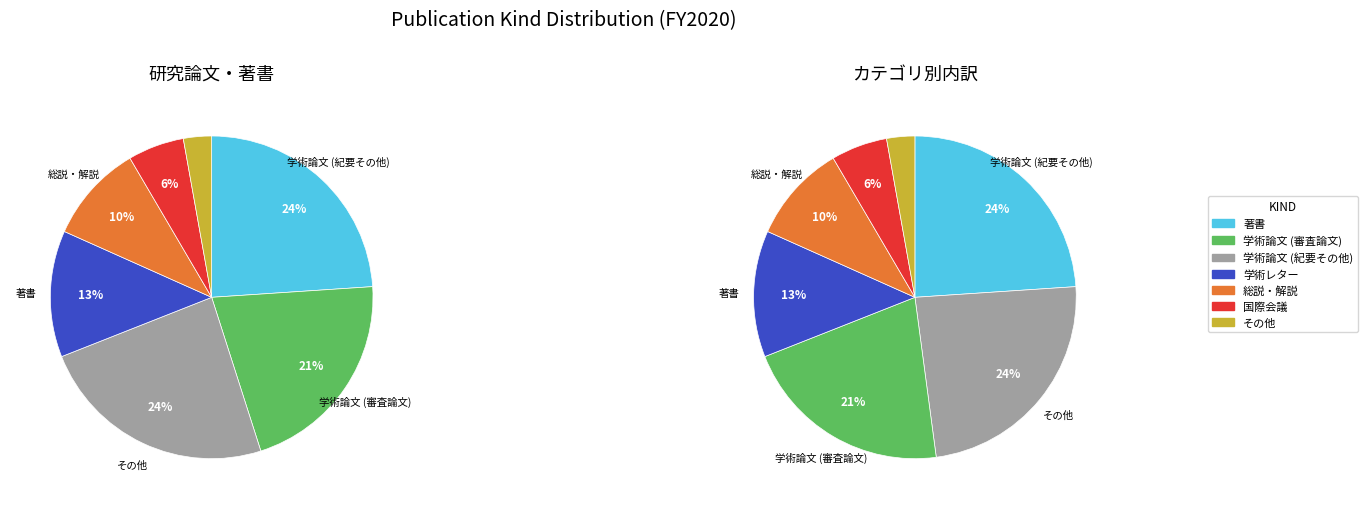

What percentage is NOT represented by 国際会議?

94.4%